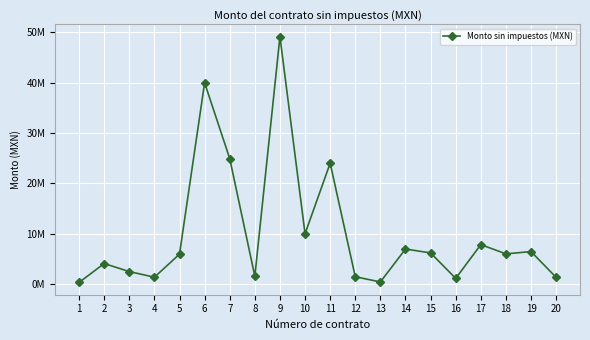

What is the difference between the values at 19 and 12?

5005649.7